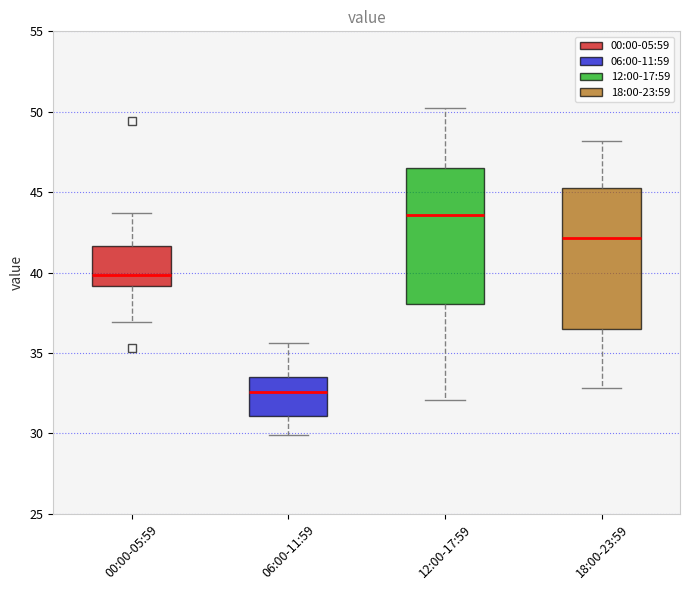

Reading left to right, transcribe this box plot: for each box, give where its median line is, the range the box spans, and where its two whiskers end, as read against the y-axis. The values are not printed on the chart, so give them approximately, as read against the axis.

00:00-05:59: median 40.0, box 39.0 to 41.5, whiskers 37.0 to 43.5
06:00-11:59: median 32.5, box 31.0 to 33.5, whiskers 30.0 to 35.5
12:00-17:59: median 43.5, box 38.0 to 46.5, whiskers 32.0 to 50.0
18:00-23:59: median 42.0, box 36.5 to 45.5, whiskers 33.0 to 48.0